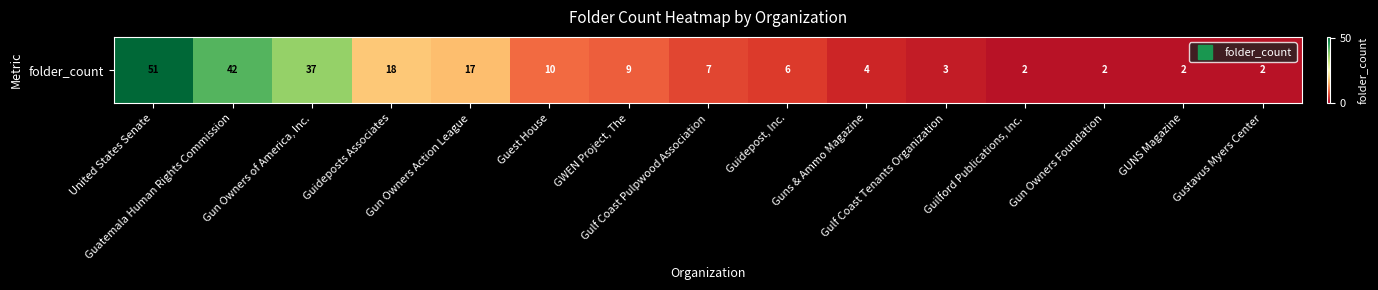

The chart shows a value of 1 at GUNS Magazine. True or false?

False